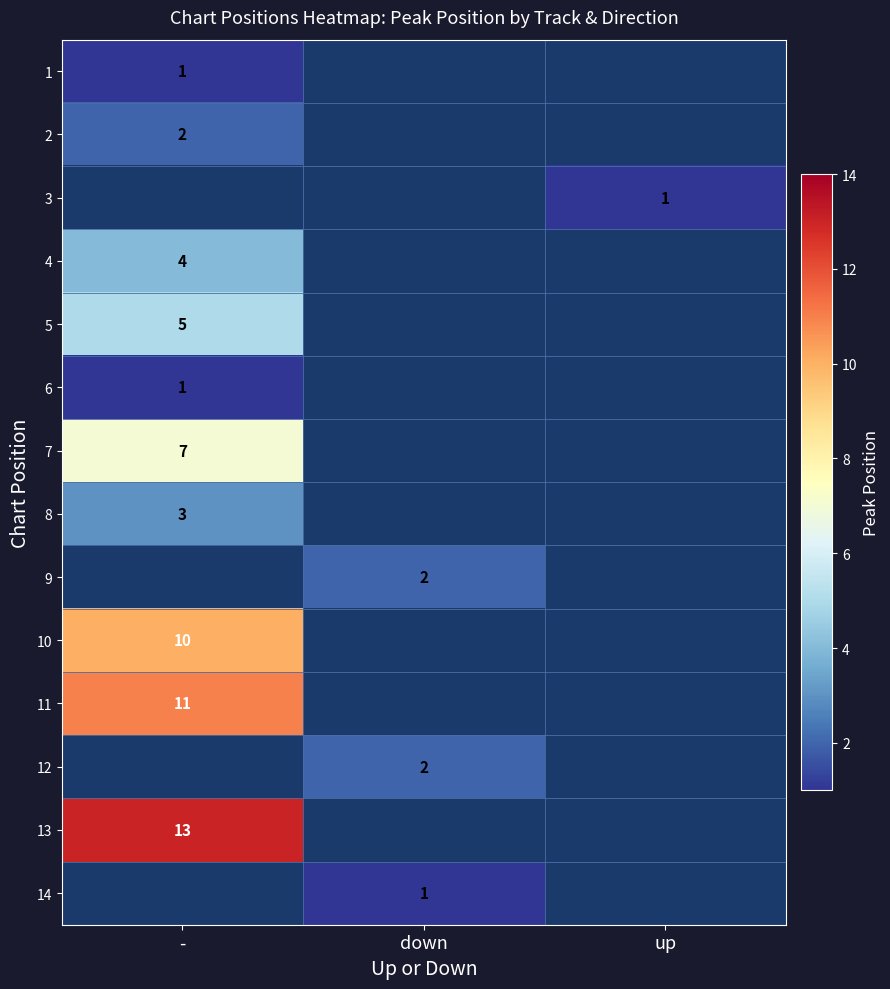

Is it true that 10 equals 6 at -?

False